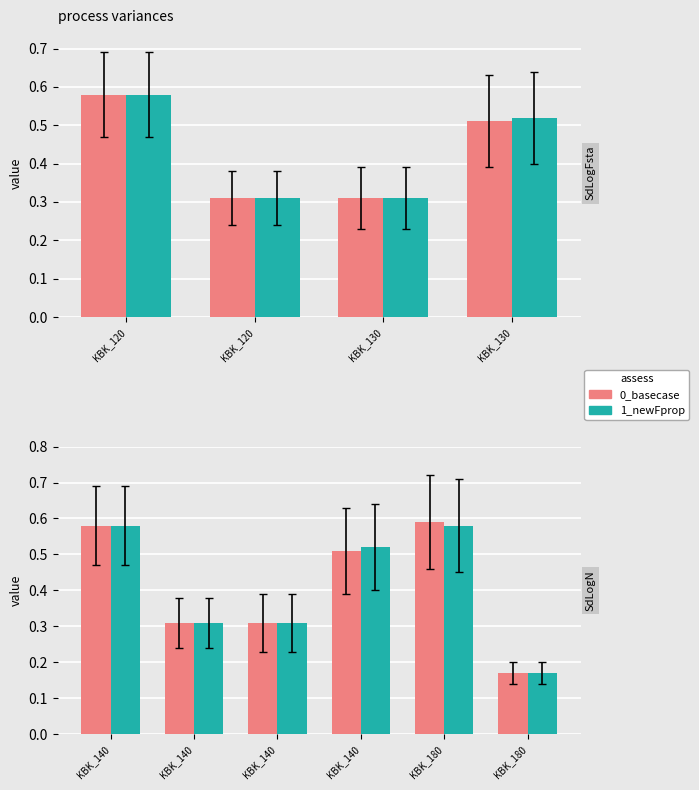

List the series in order of their peak value, highest first.

0_basecase, 1_newFprop